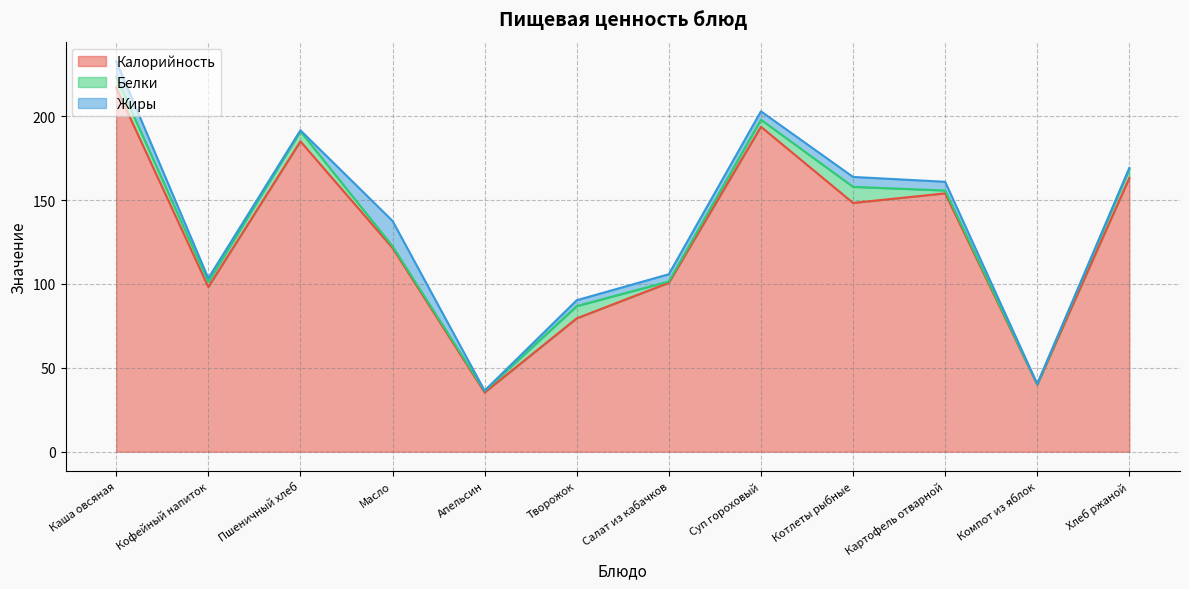

How many distinct data groups are displayed?

3